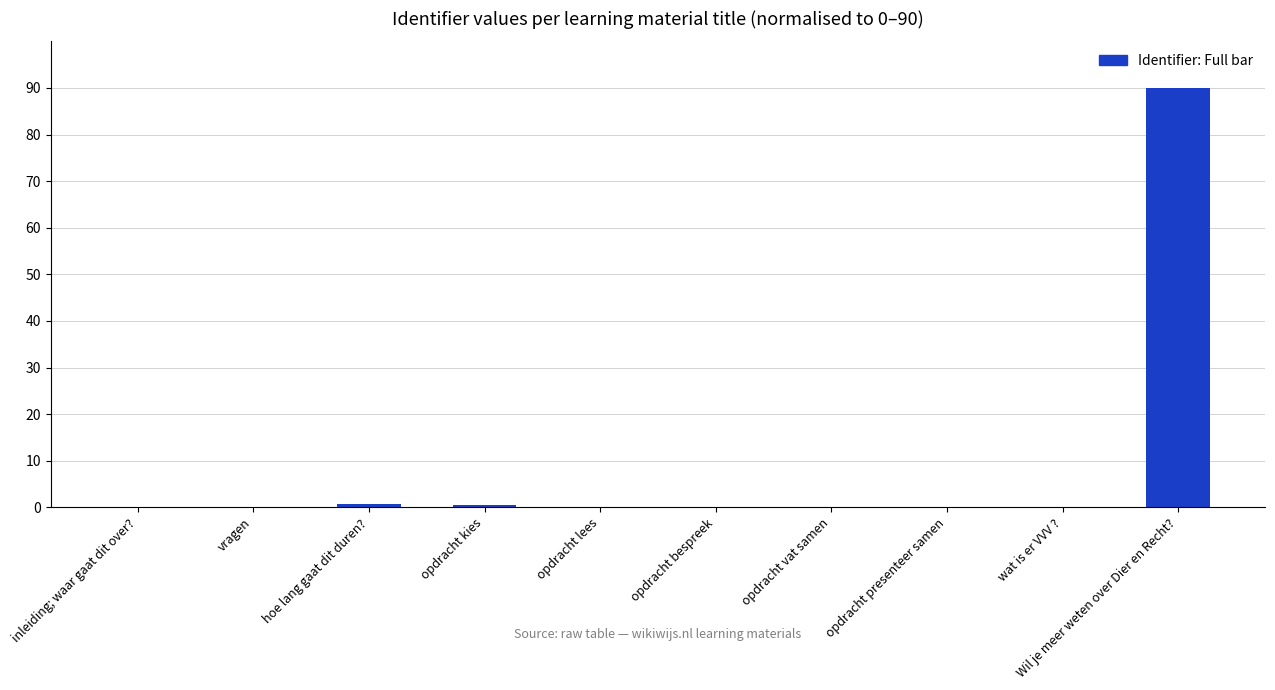

What is the maximum value shown in the chart?

90.0